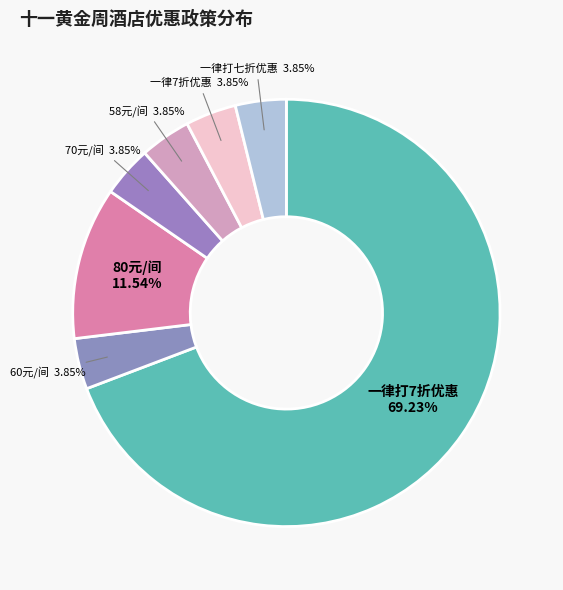

True or false: 一律打7折优惠 accounts for 69% of the total.

True